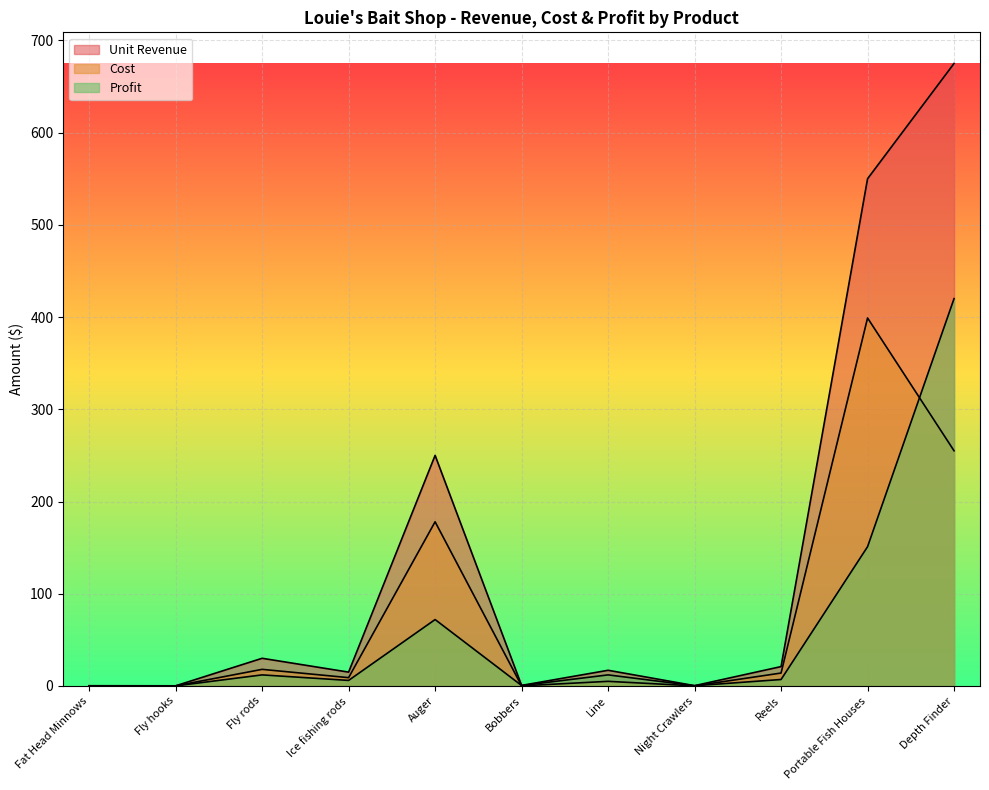

True or false: Profit has a value of 26.2 at Auger.

False